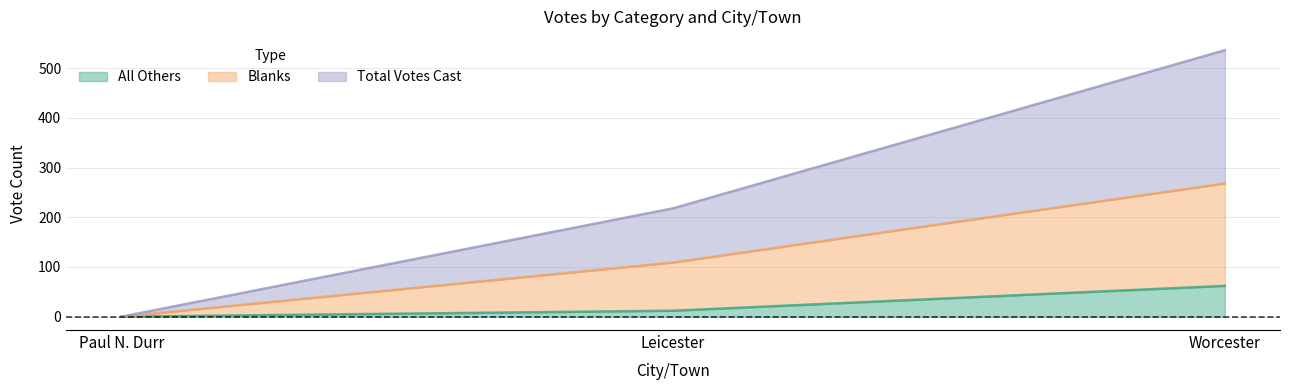

What is the difference between the maximum and second lowest values in the Blanks series?

159